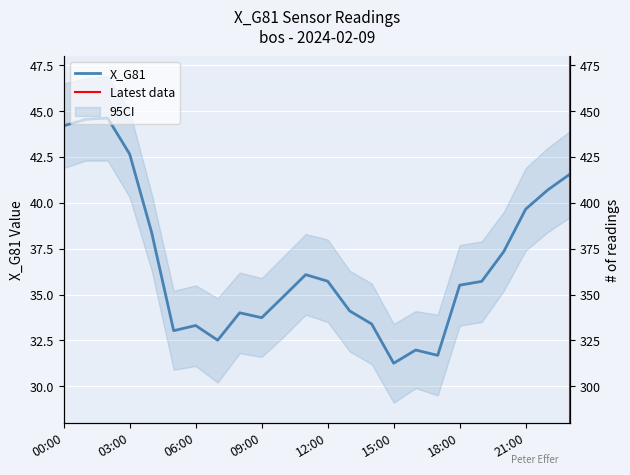

Is this an area chart (filled region under the line)?

No